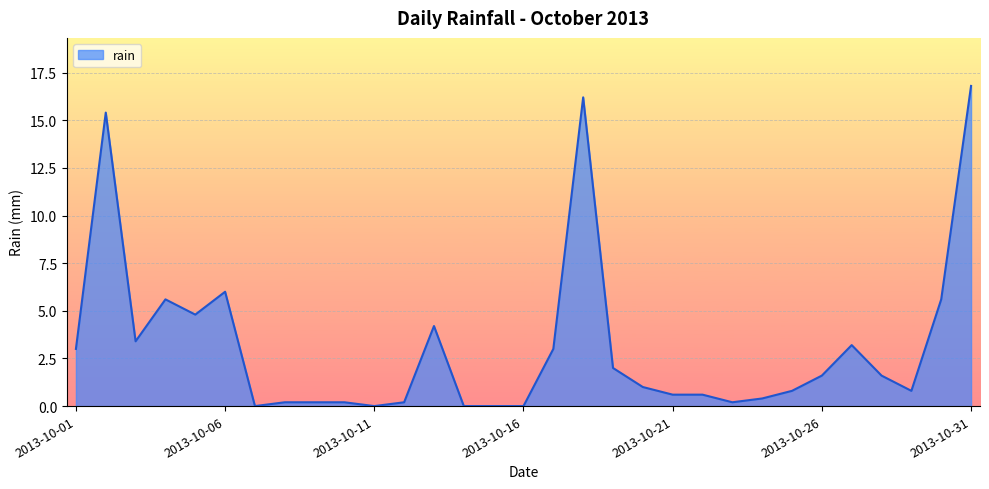

What is the maximum value shown in the chart?

16.8